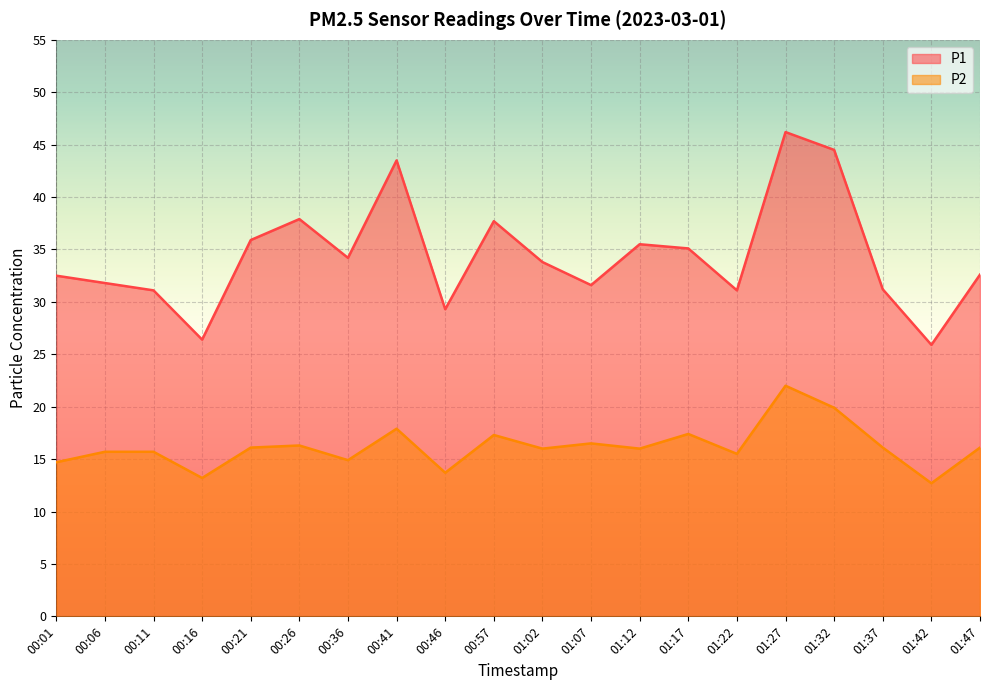

How many values in the P1 series exceed 33?

10